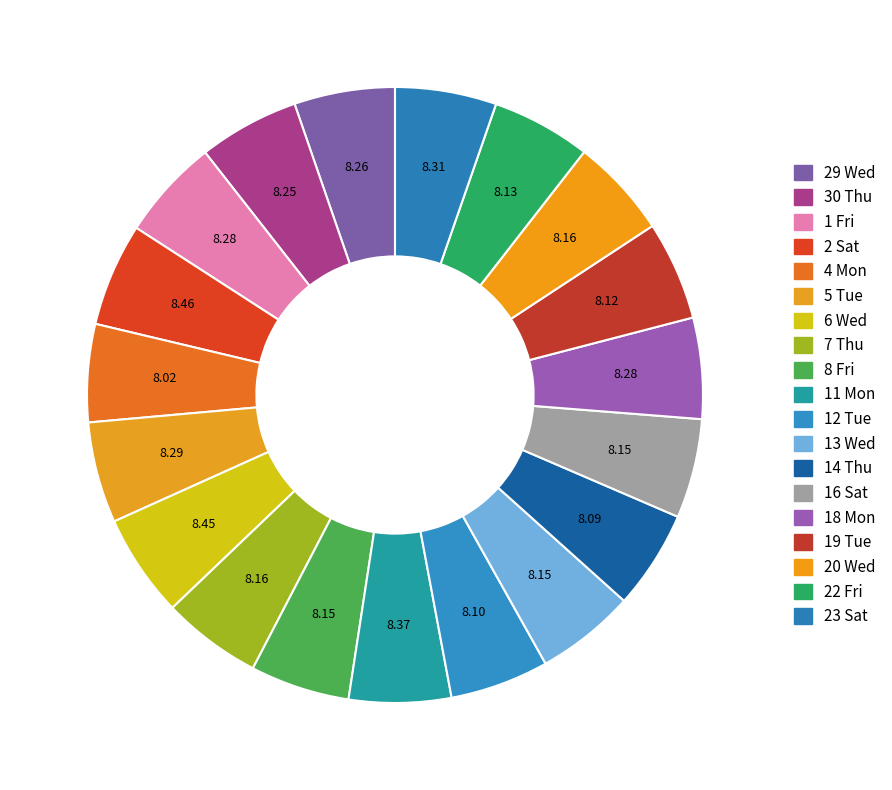

Is there any slice that represents more than half of the pie?

No